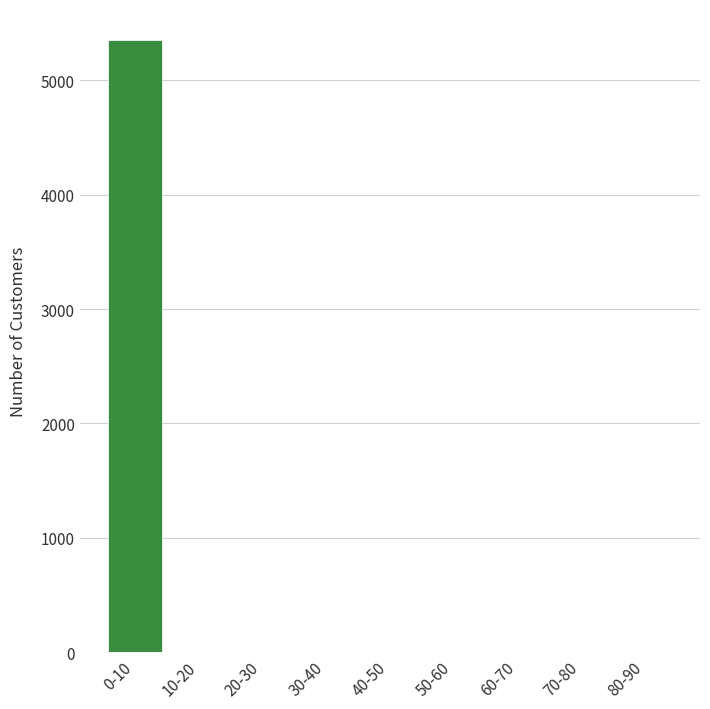

Reading right to left, list all the values displayed in this chart.

80-90=0	70-80=0	60-70=0	50-60=0	40-50=0	30-40=0	20-30=0	10-20=0	0-10=5356